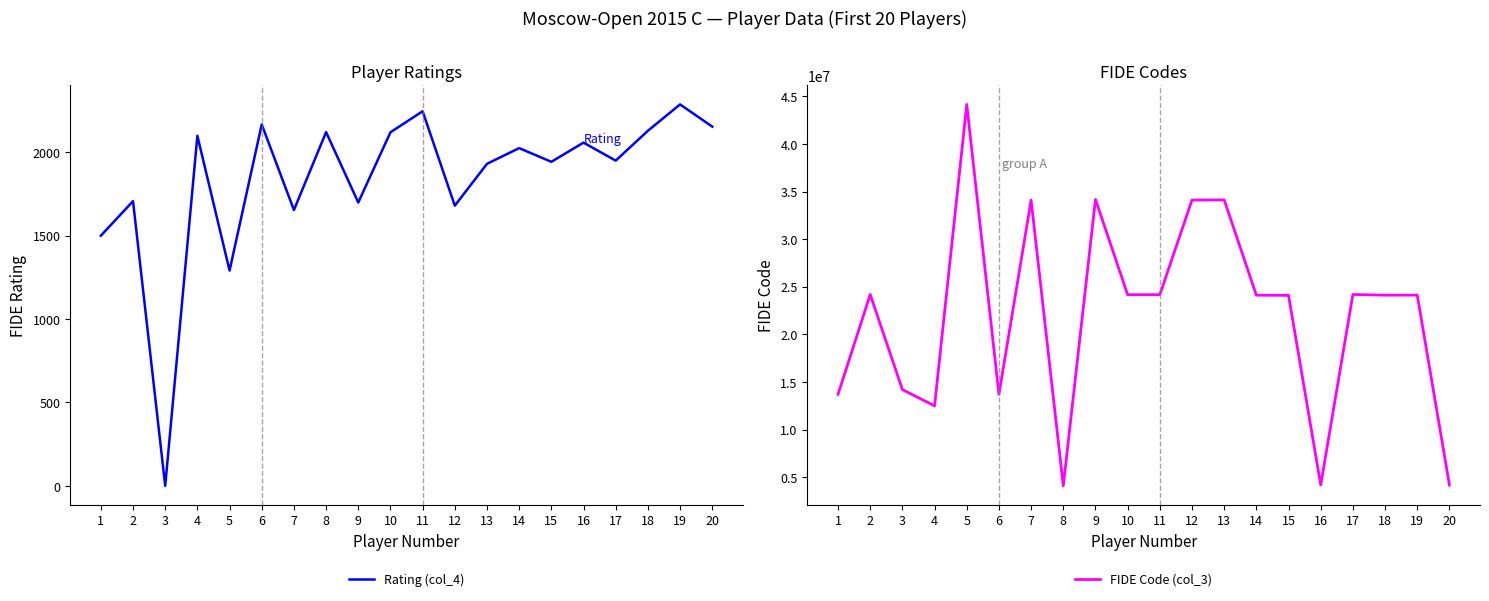

The value of Rating (col_4) at 13 is 2918. True or false?

False